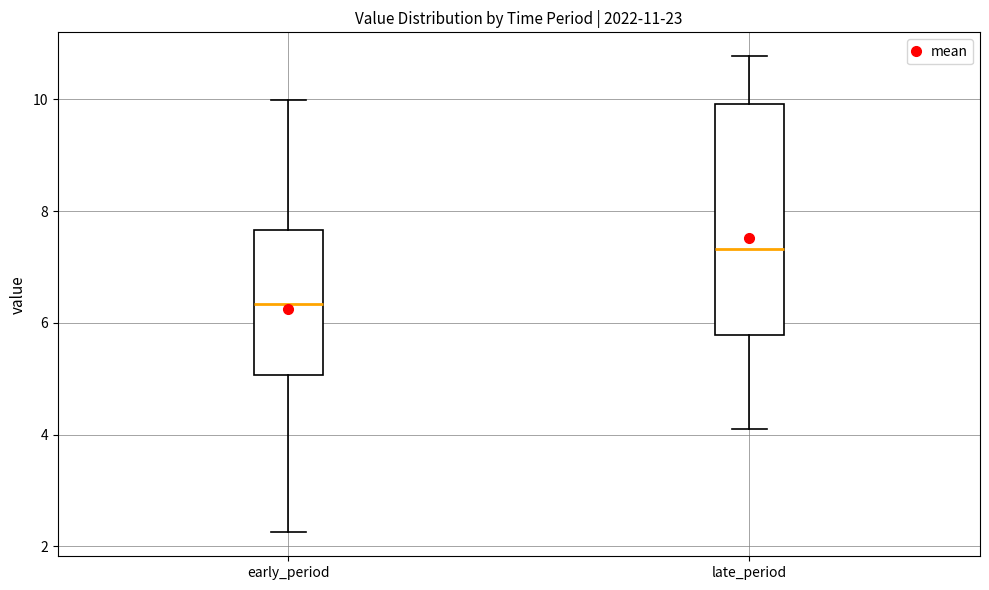

Which box's median line is the highest?

late_period